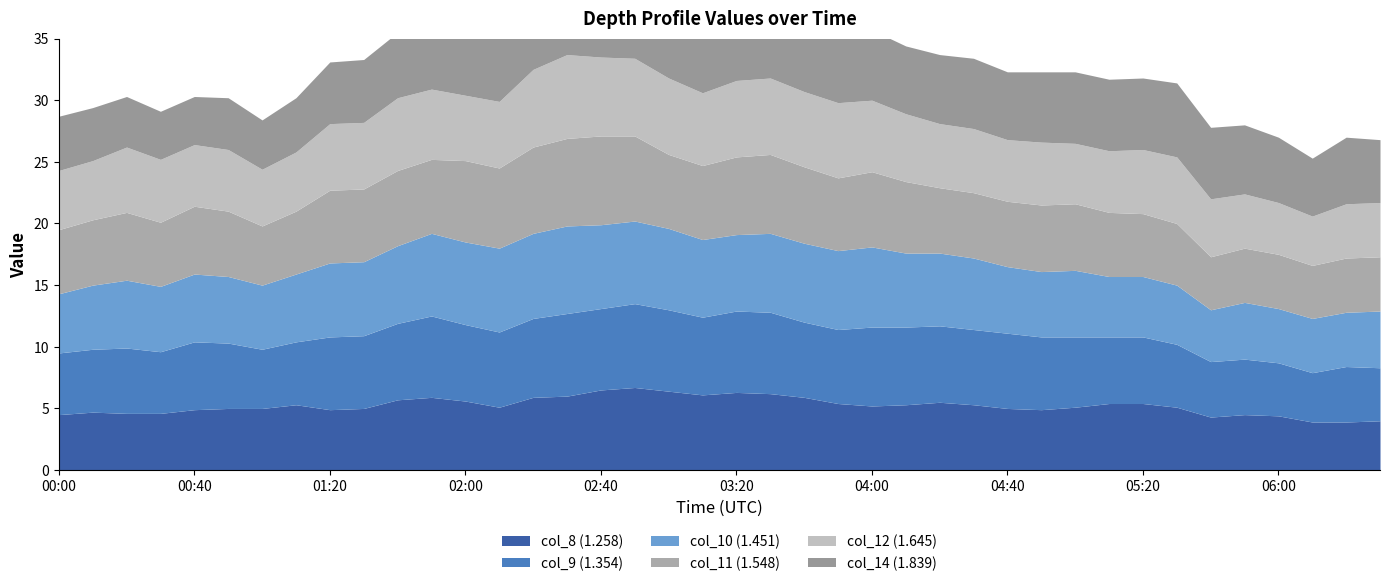

What is the difference between the highest and lowest values at 04:50?

1.0